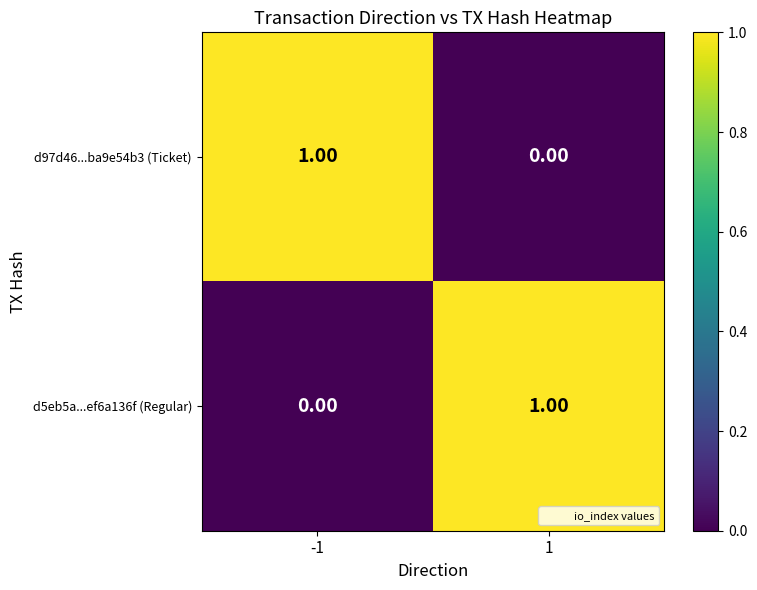

List the labels in order of d97d46...ba9e54b3 (Ticket) value, smallest first.

1, -1